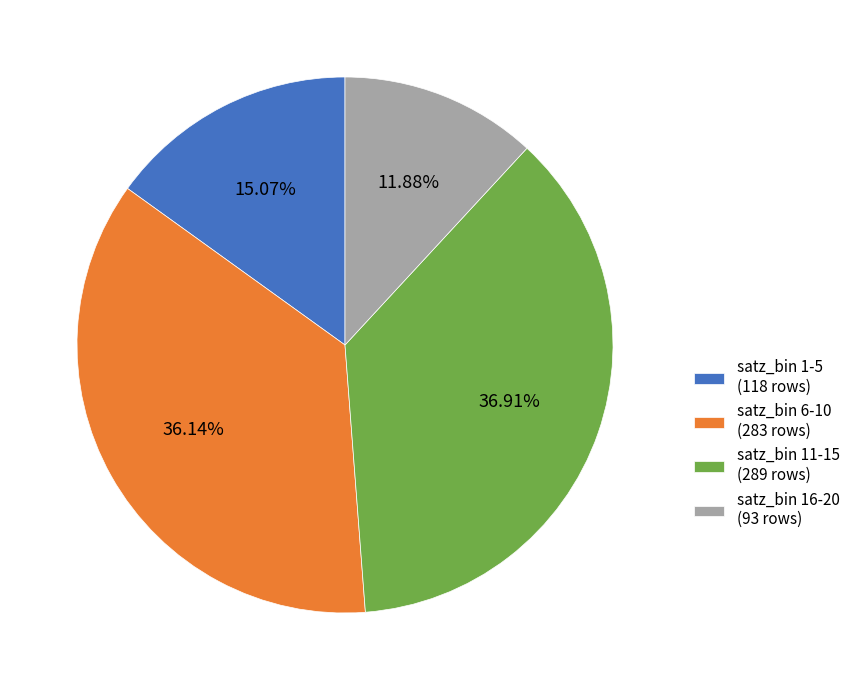

Do satz_bin 16-20 (93 rows) and satz_bin 6-10 (283 rows) together represent more than half of the pie?

No